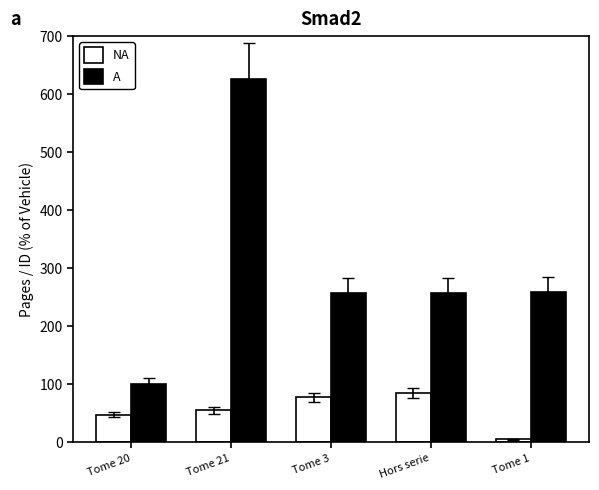

What is the label of the 2nd bar from the right?

Hors serie